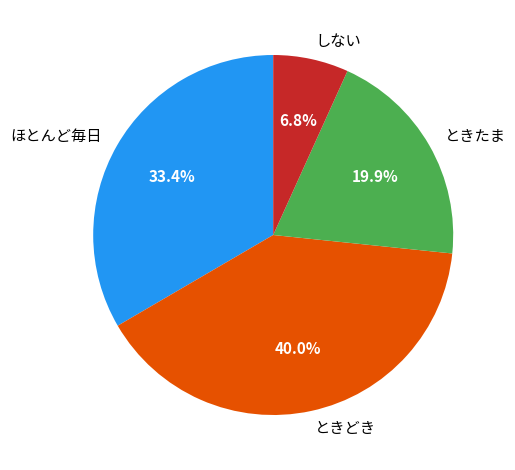

True or false: ときどき accounts for 40% of the total.

True